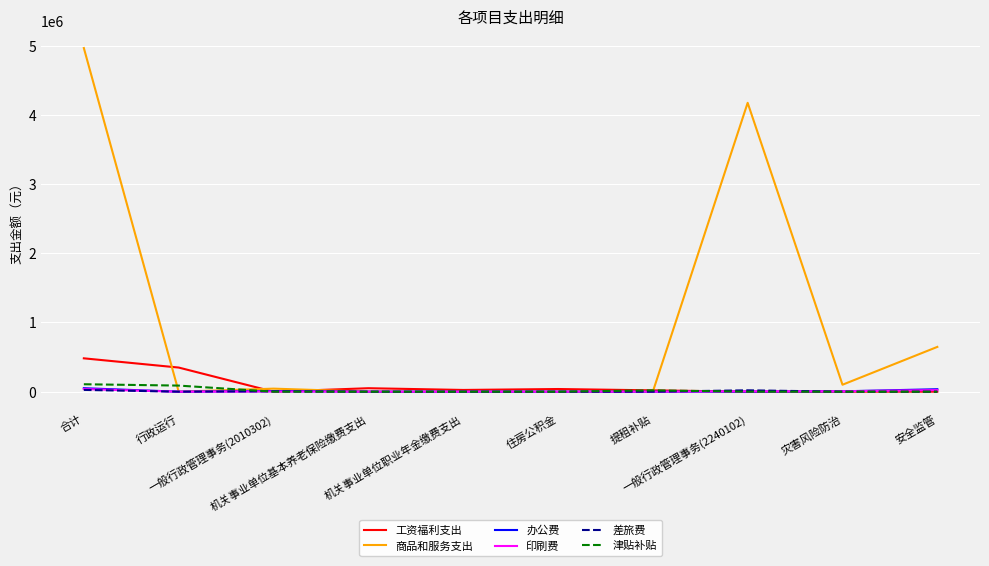

Which series has the largest total across all categories?

商品和服务支出